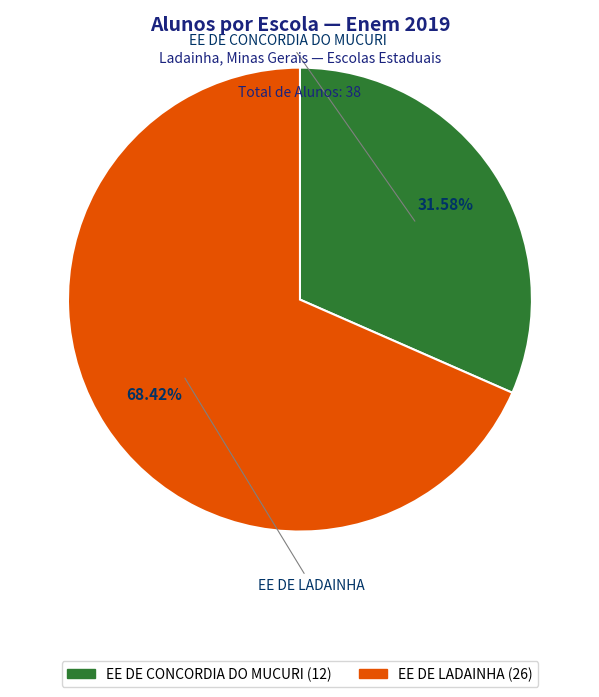

Count the number of slices in the pie.

2